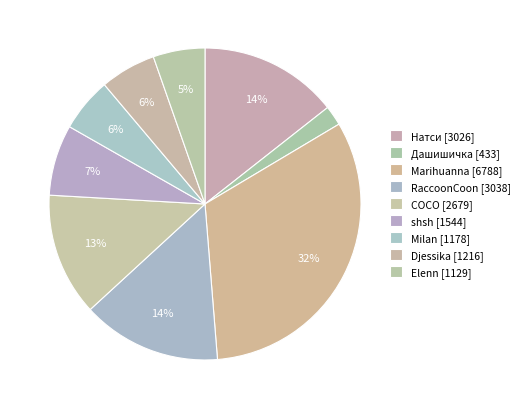

Which slice is the largest?

Marihuanna